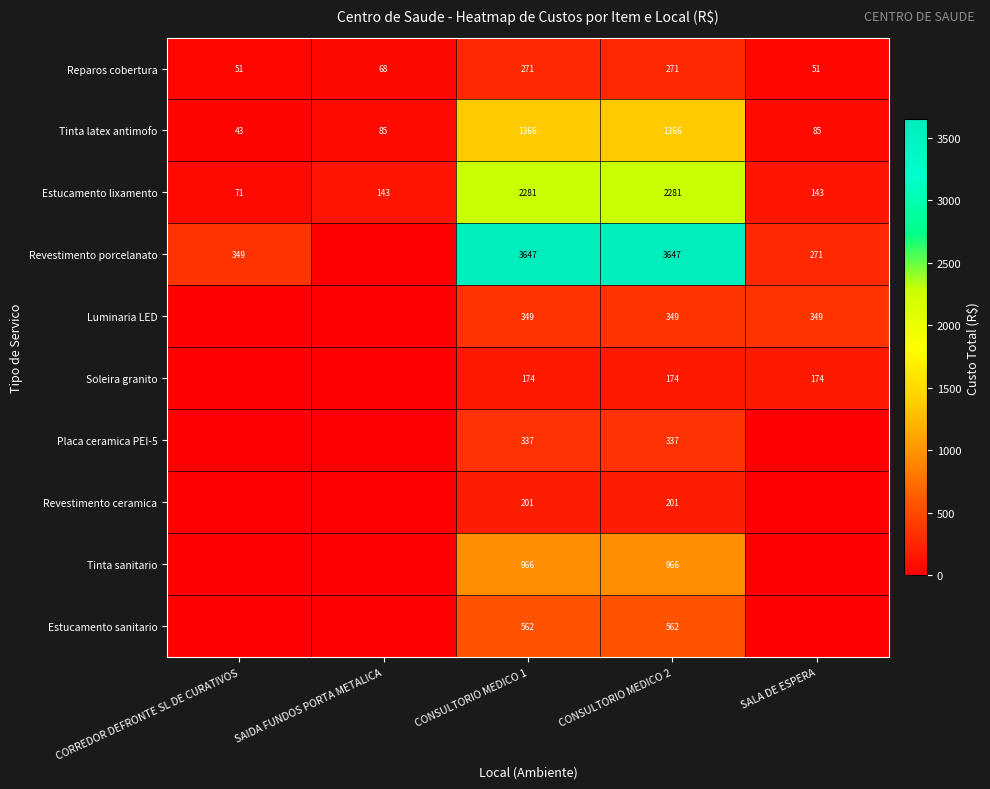

At CONSULTORIO MEDICO 2, list the series in order from largest to smallest.

Revestimento porcelanato, Estucamento lixamento, Tinta latex antimofo, Tinta sanitario, Estucamento sanitario, Luminaria LED, Placa ceramica PEI-5, Reparos cobertura, Revestimento ceramica, Soleira granito